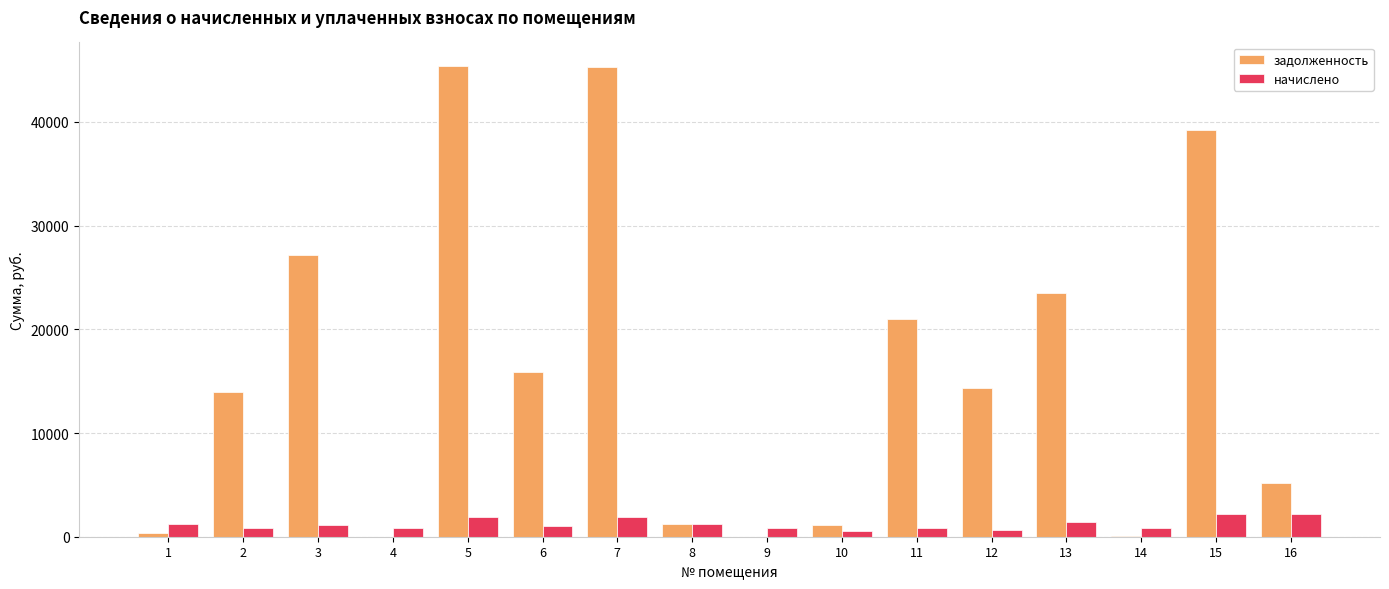

What is the highest value of the начислено series?

2226.9